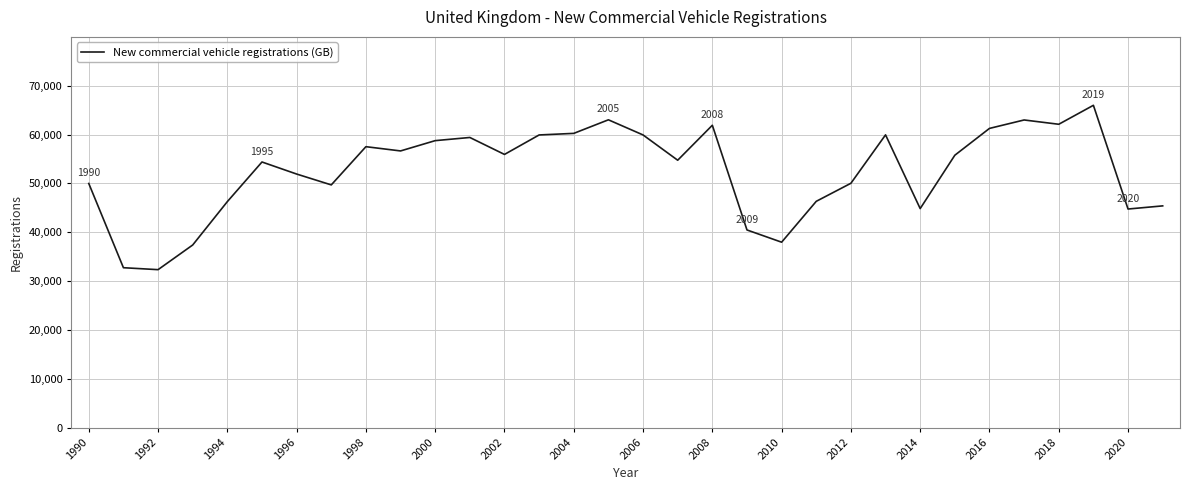

Does the chart have visible grid lines?

Yes